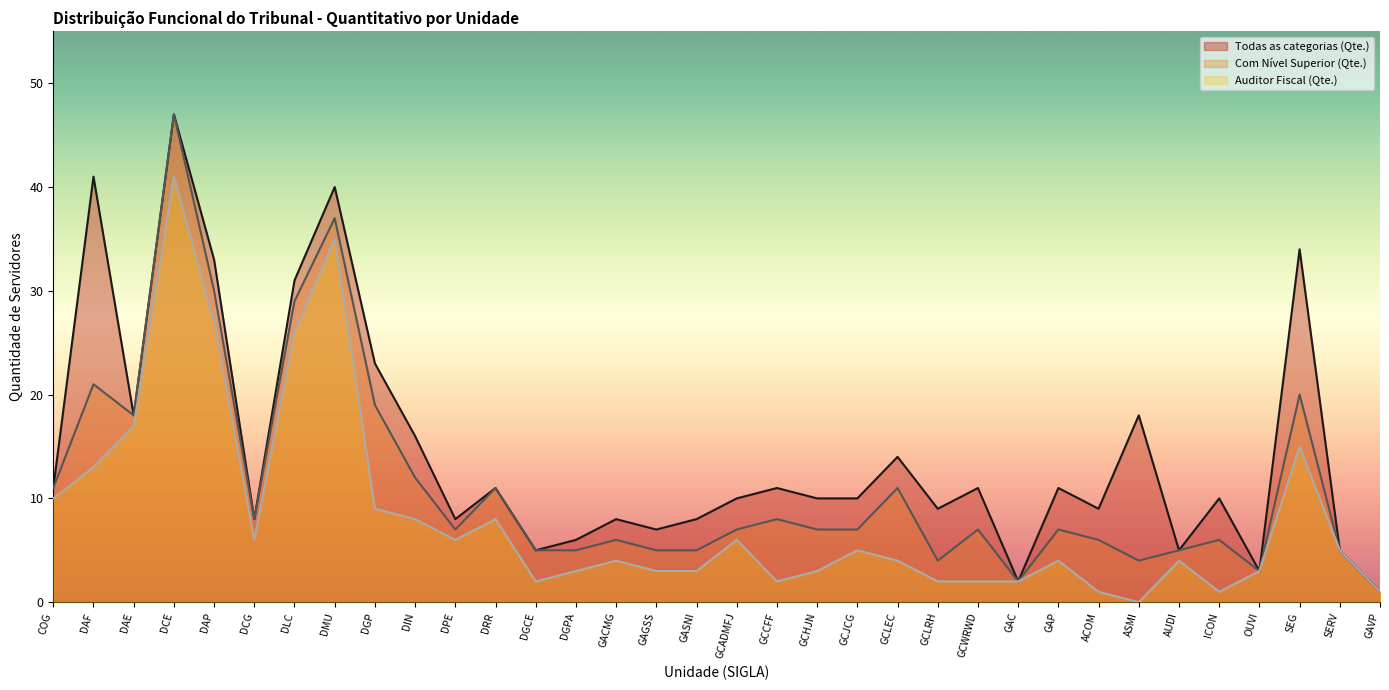

Does the chart display data point markers on the line(s)?

No